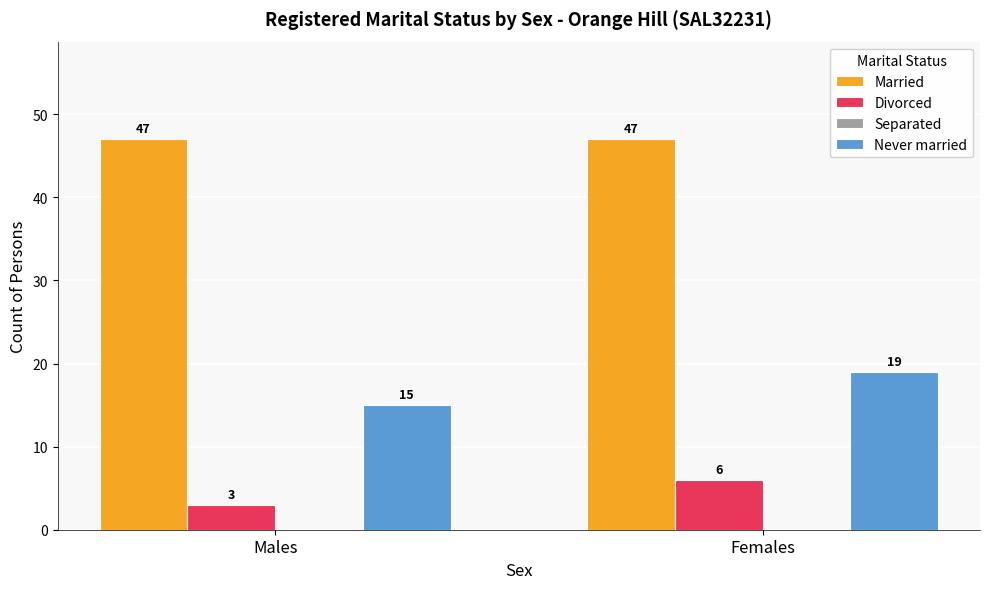

List the series in order of their peak value, lowest first.

Divorced, Never married, Married